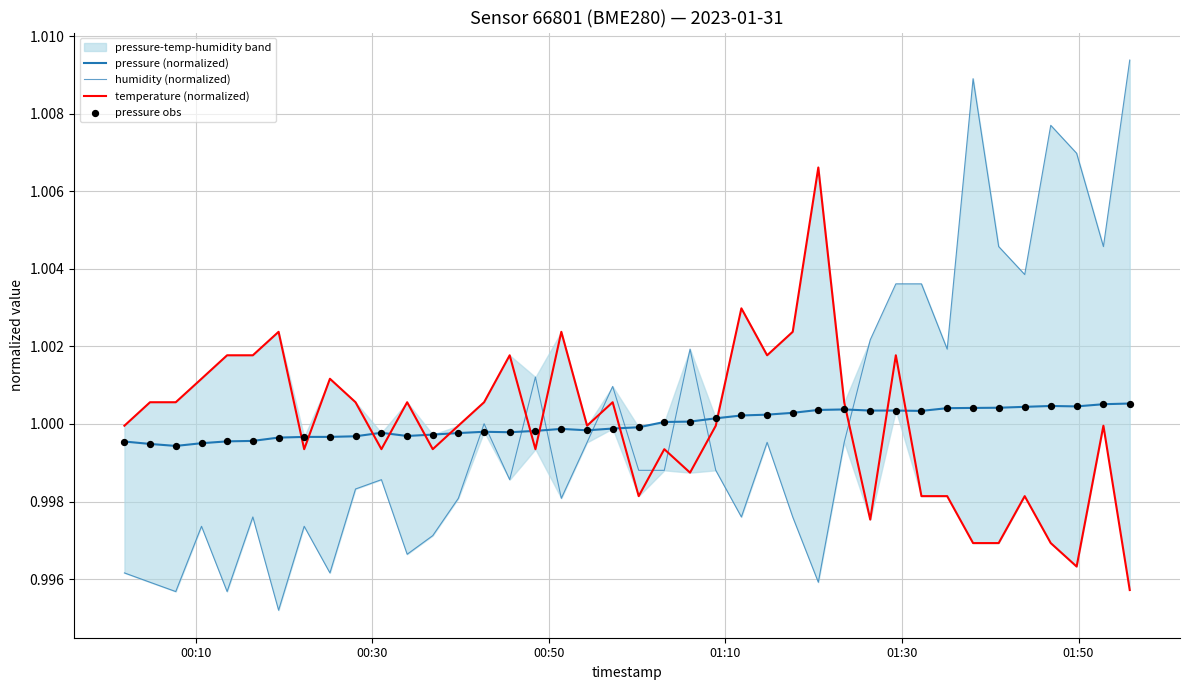

Which series has the largest Y range (max minus min)?

humidity (normalized)